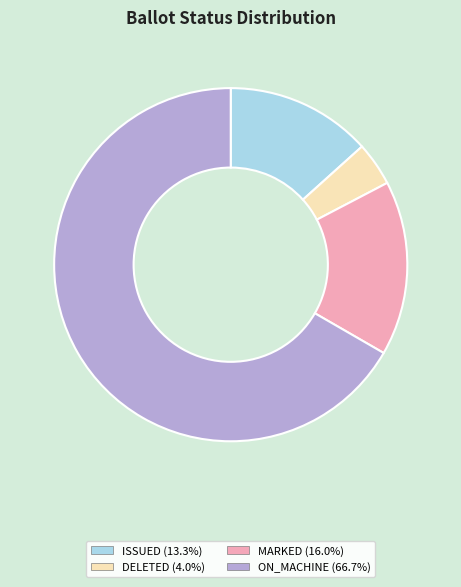

Does any single category account for the majority?

Yes